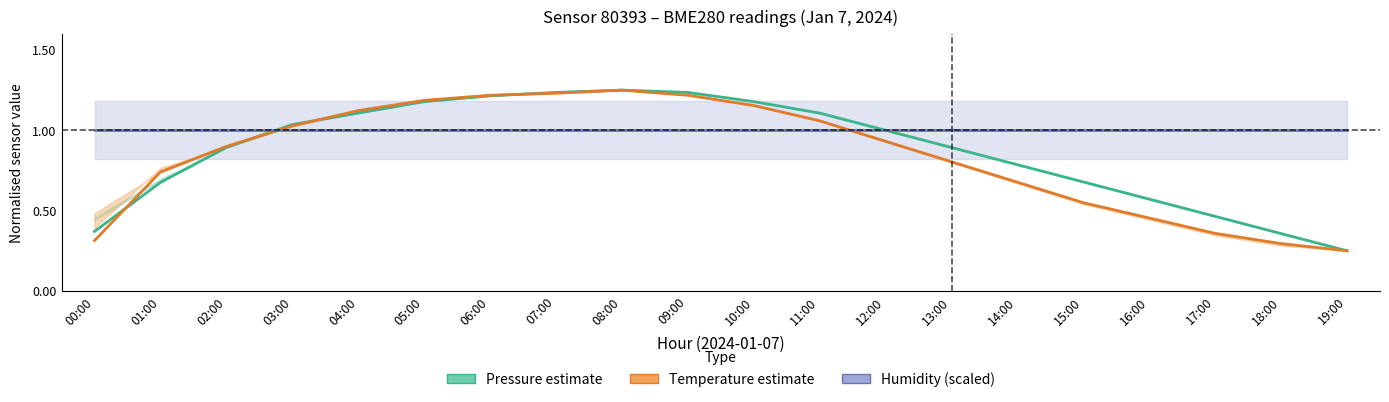

At which category is the sum across all series the highest?

08:00